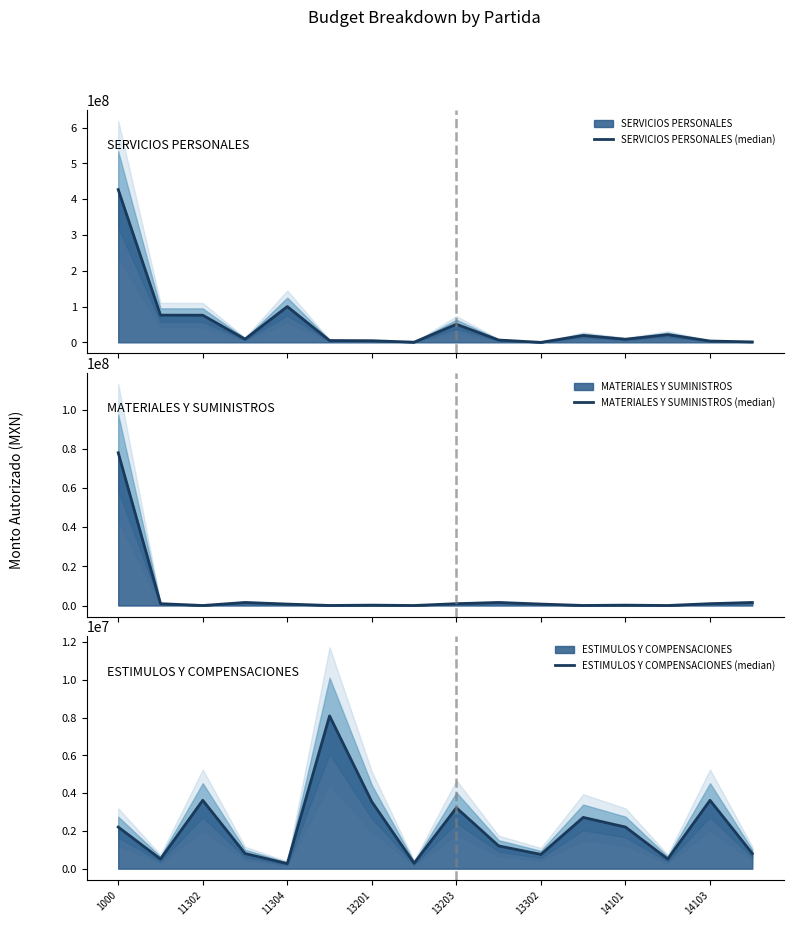

What position from the left is 11304?

5